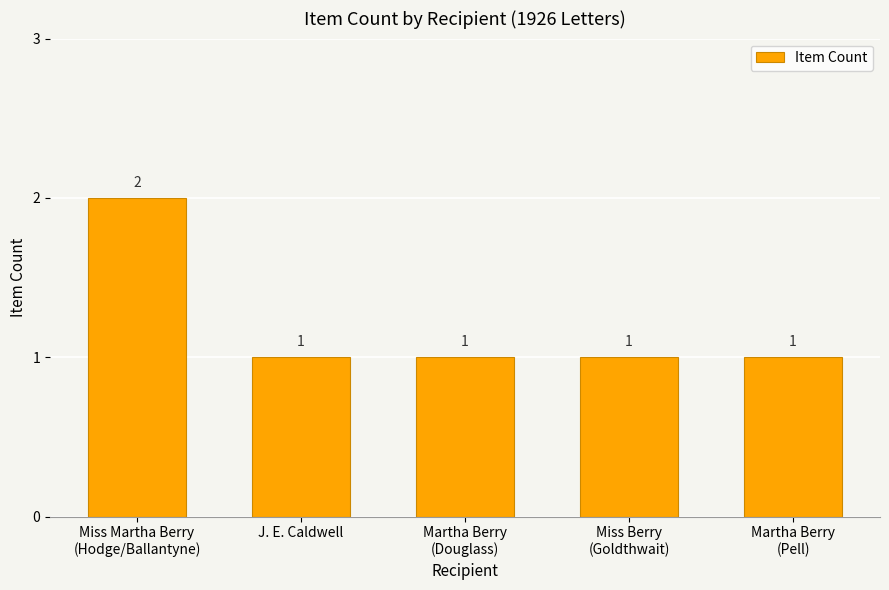

What is the value of the 4th bar from the left?

1